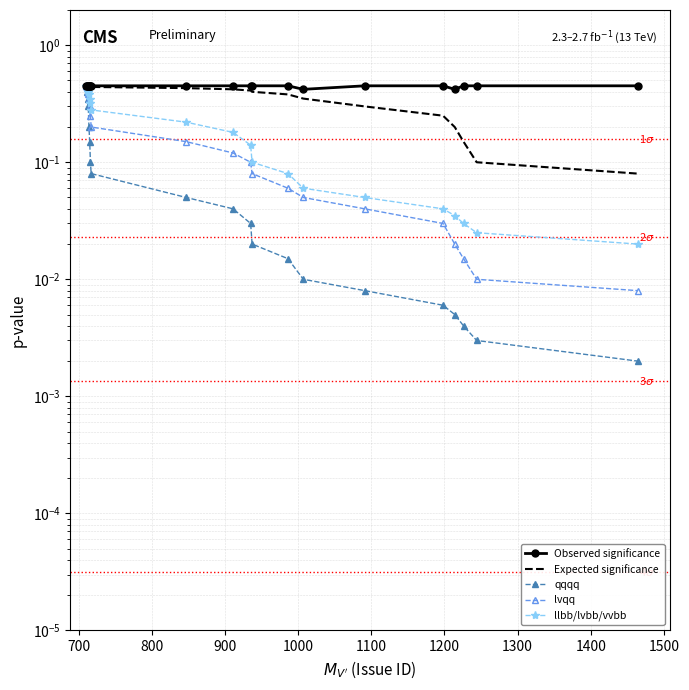

The qqqq series shows 0.0 at 16. True or false?

False